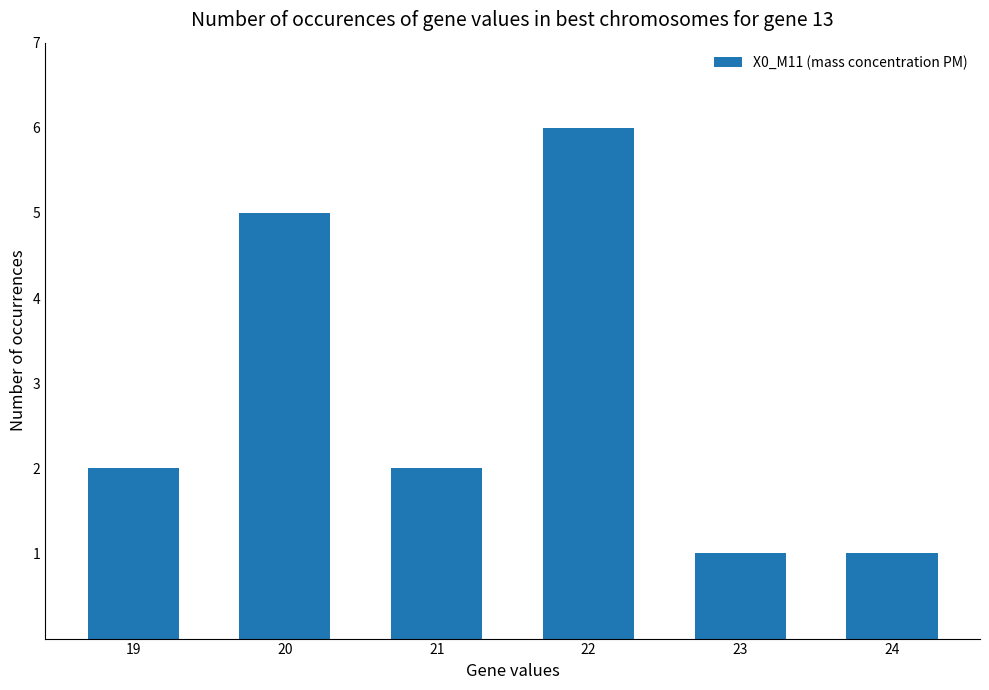

Is it true that the value at 20 is 5?

True